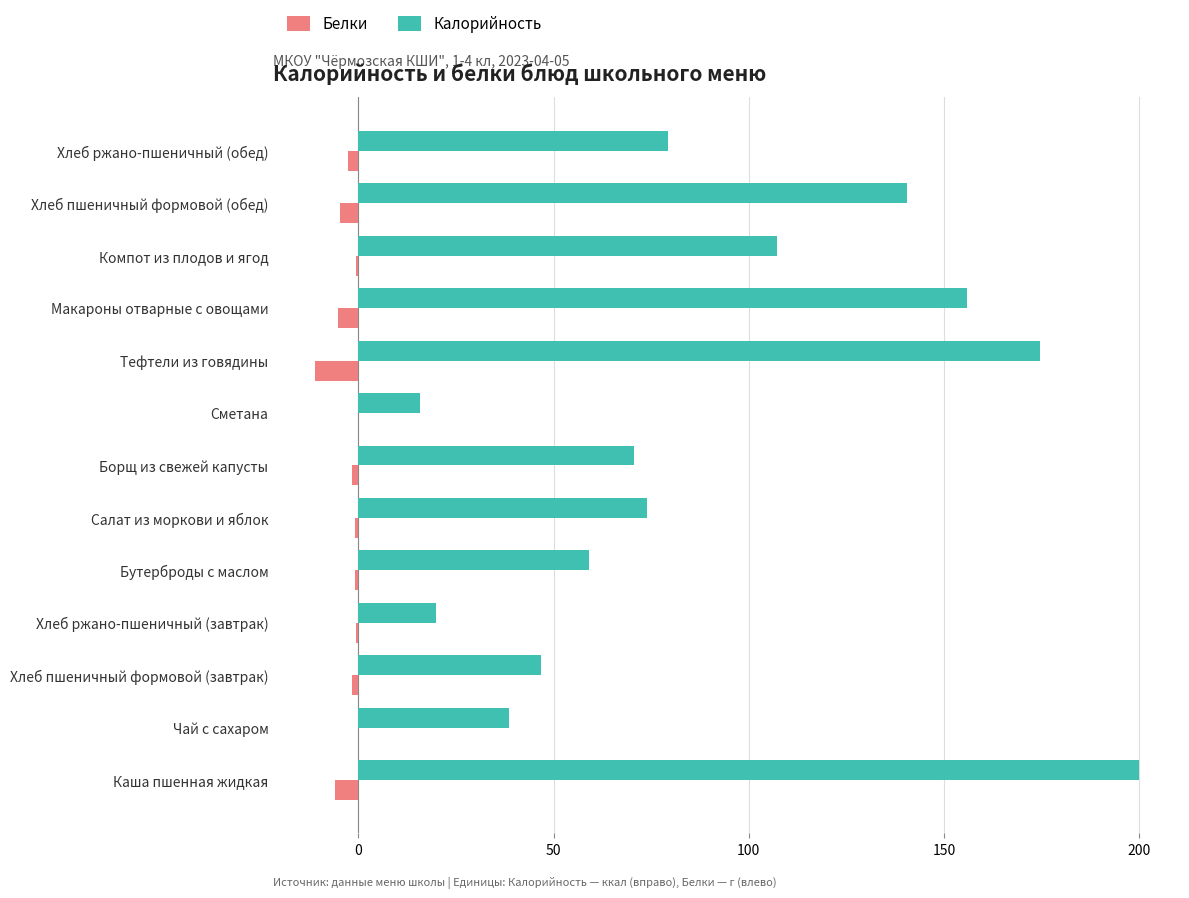

Which series has the largest total across all categories?

Калорийность